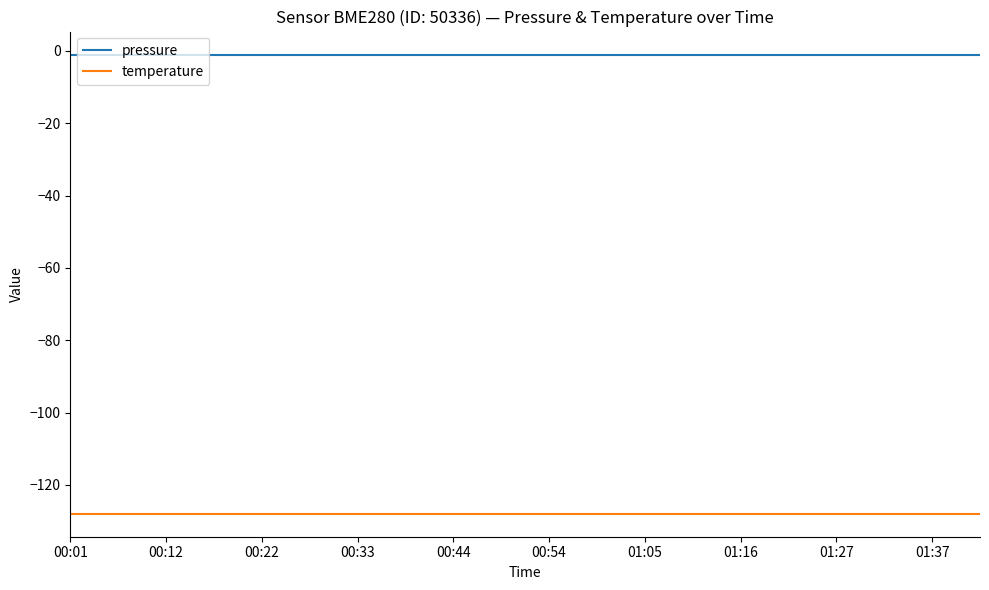

Which series has the largest total across all categories?

pressure